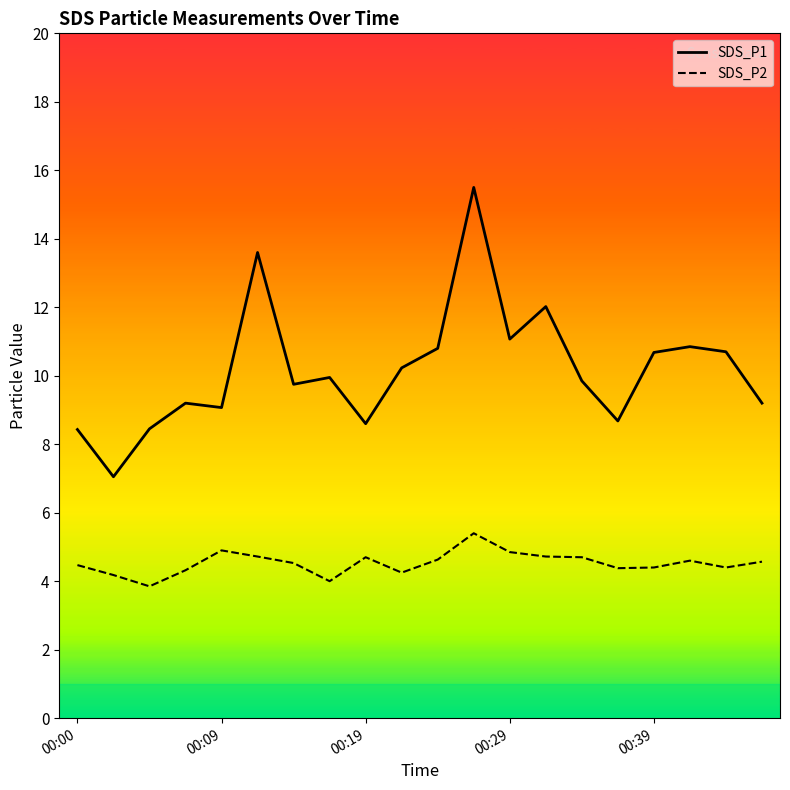

How many lines are shown in the chart?

2